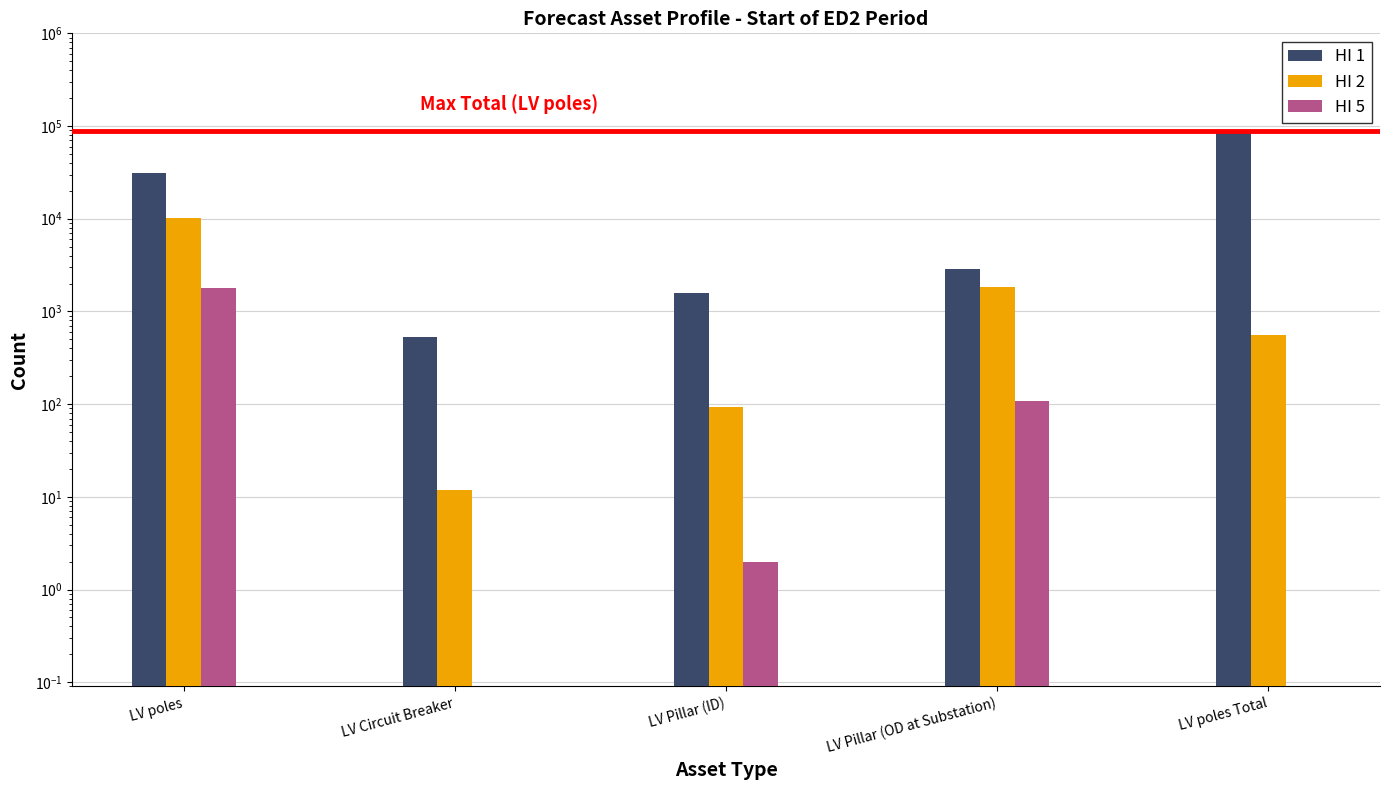

How many values in the HI 1 series exceed 2848?

2